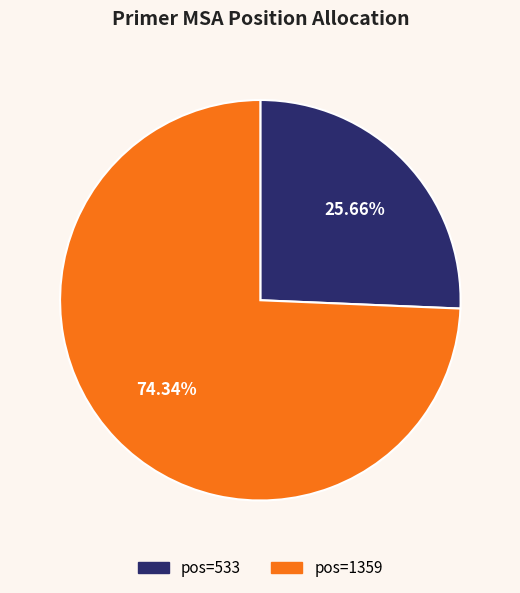

Count the number of slices in the pie.

2